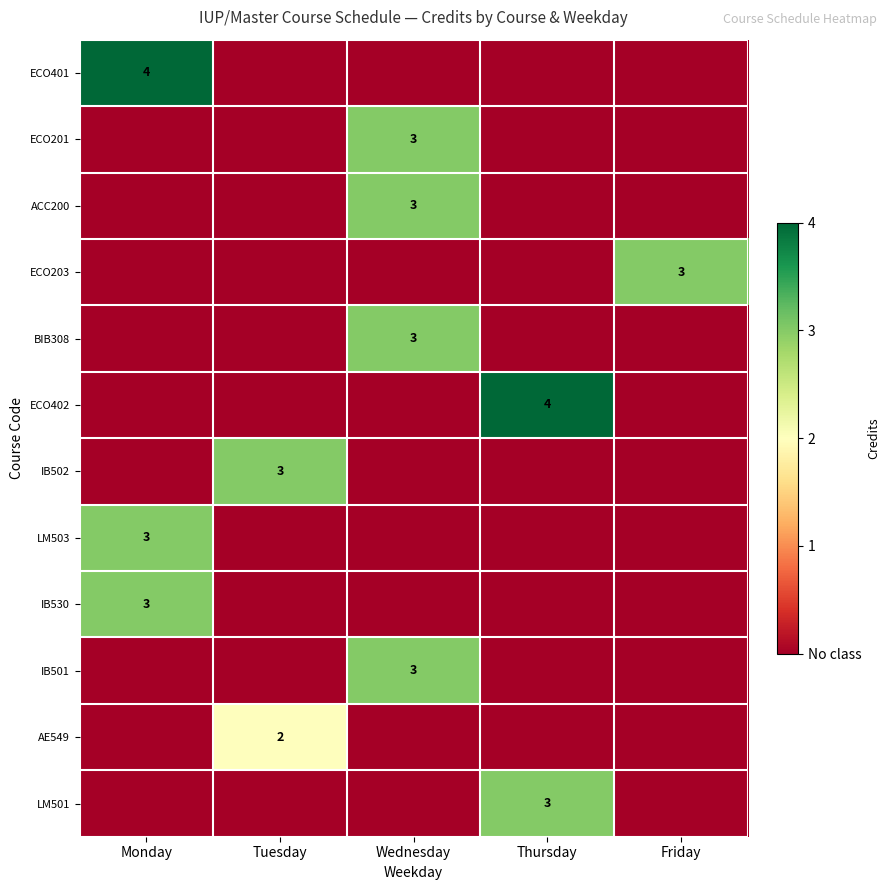

Is the value of ECO203 at Tuesday greater than the value of IB501 at Tuesday?

No